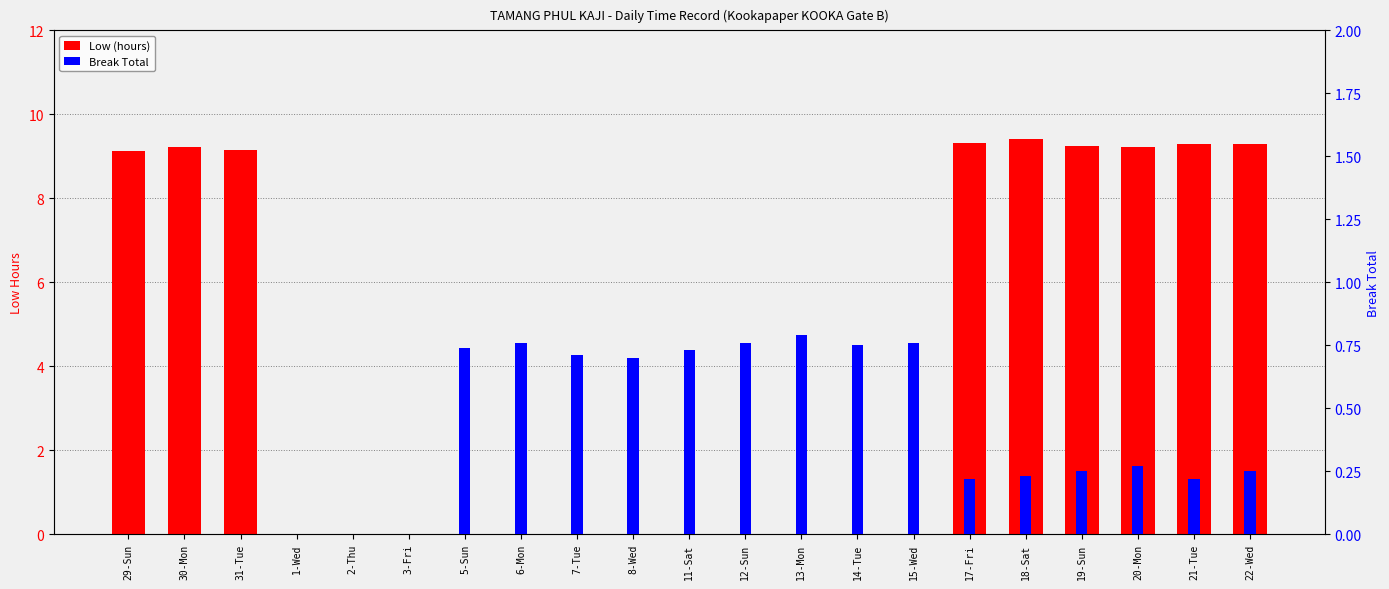

What is the label of the 10th bar from the right?

12-Sun